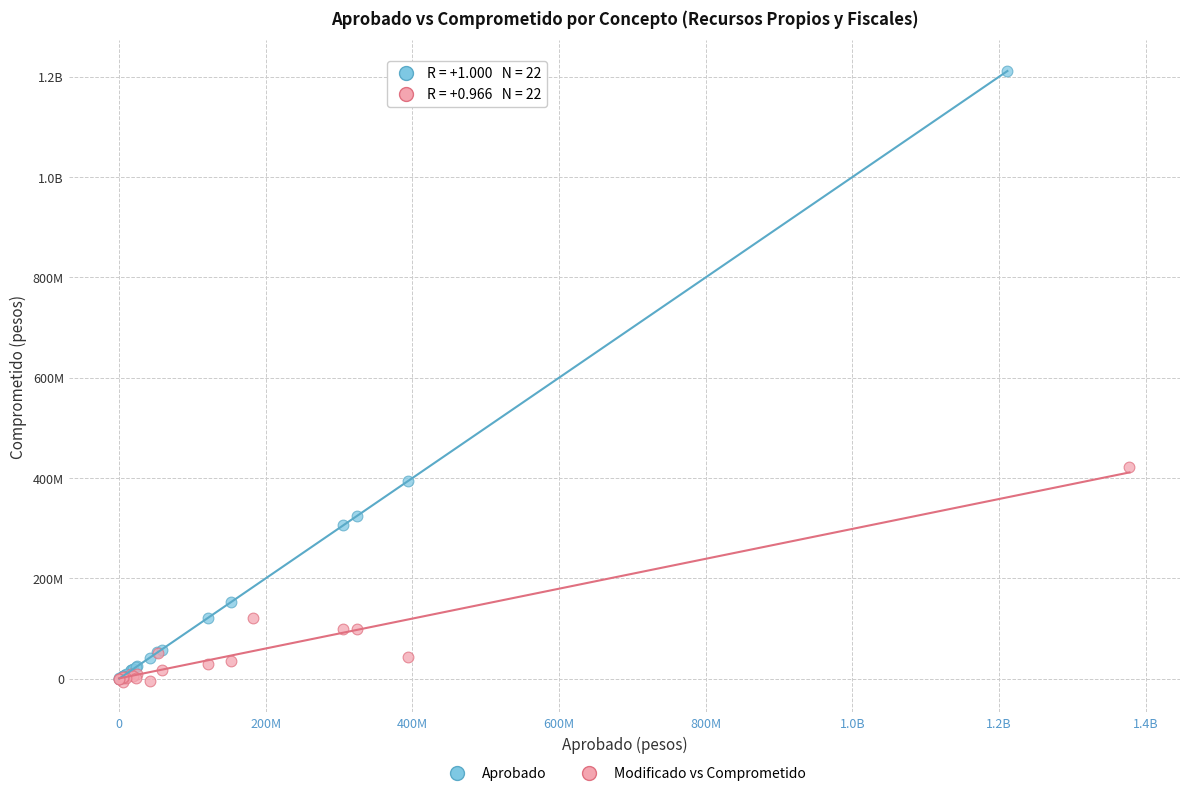

What are all the series names shown in the legend?

Aprobado, Modificado vs Comprometido